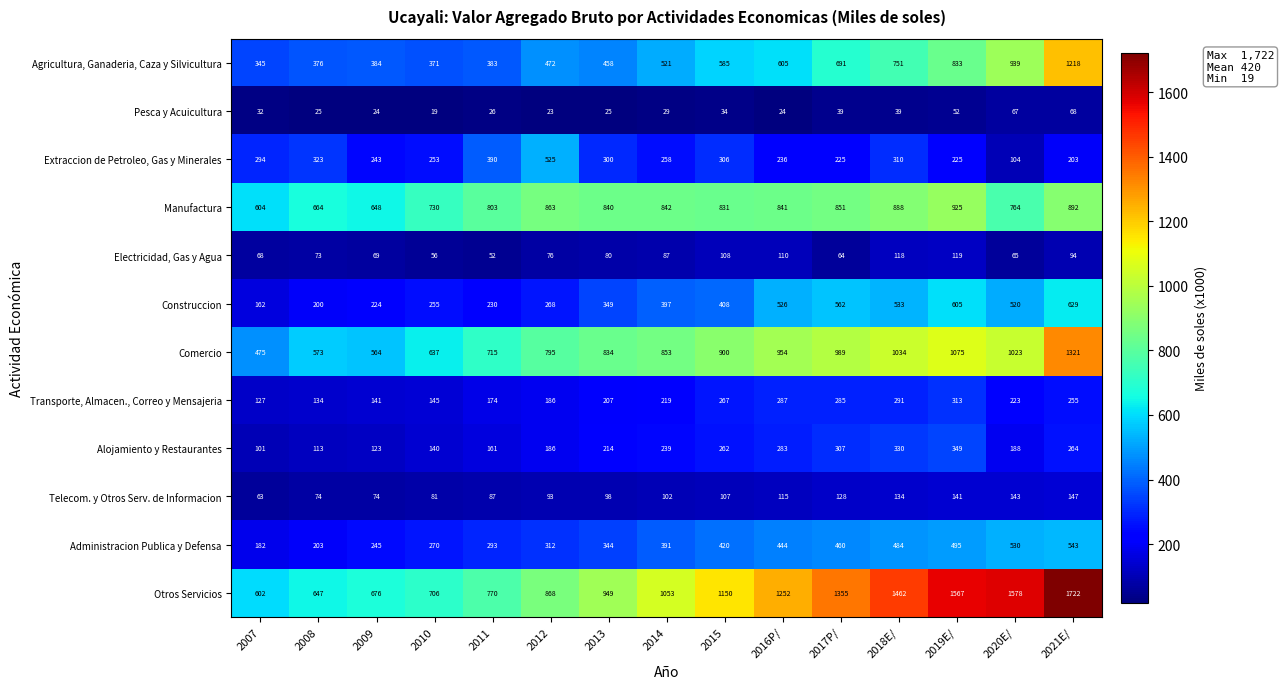

What is the difference between the maximum and minimum values in the Extraccion de Petroleo, Gas y Minerales series?

421